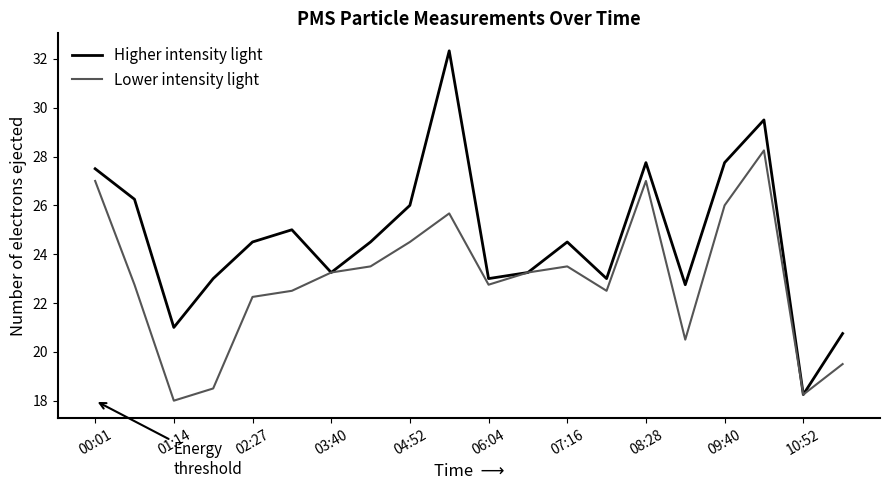

What is the minimum value shown in the chart?

18.0